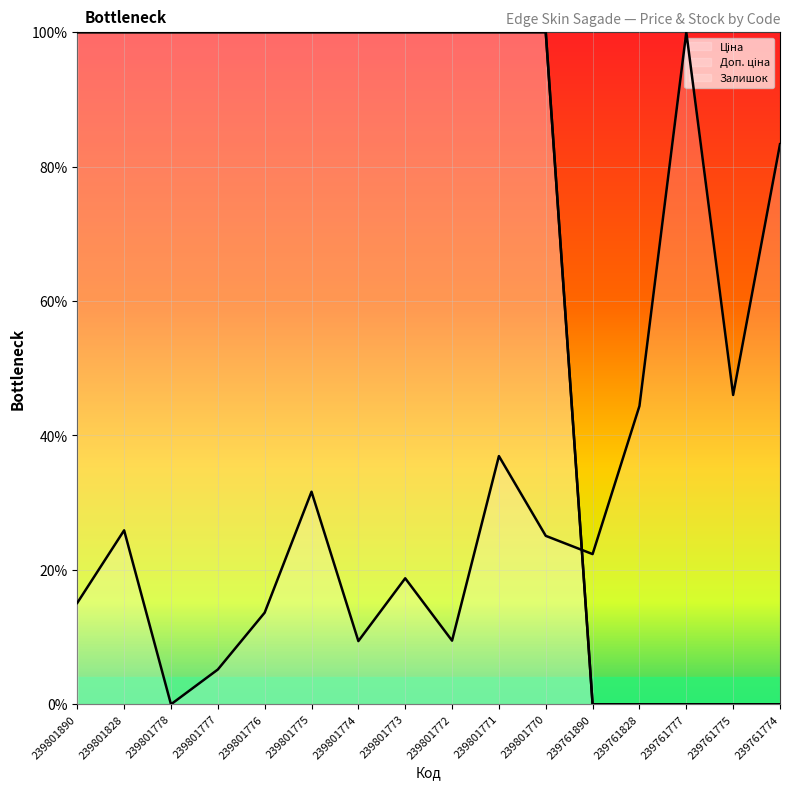

True or false: Ціна and Доп. ціна cross at least once.

False